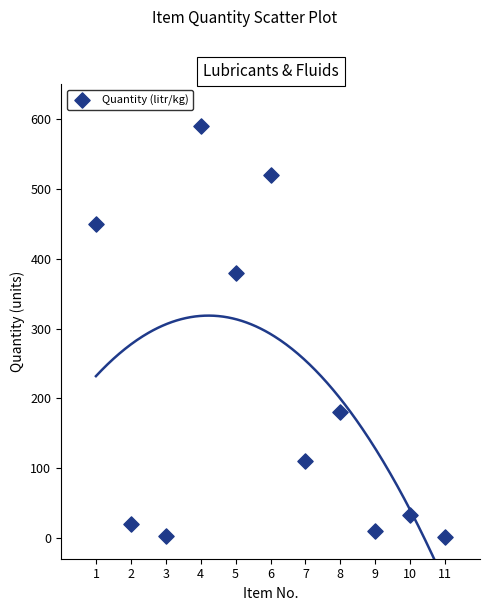

What is the average X value?

6